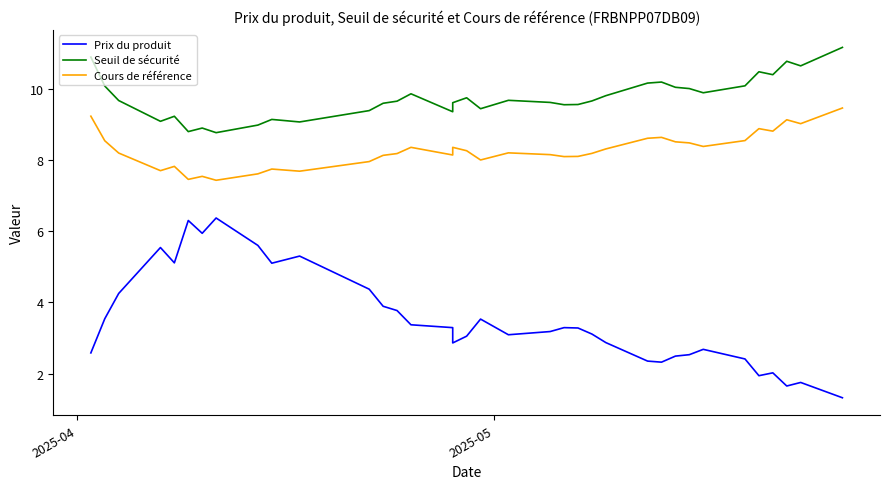

At which category is the sum across all series the highest?

2025-04